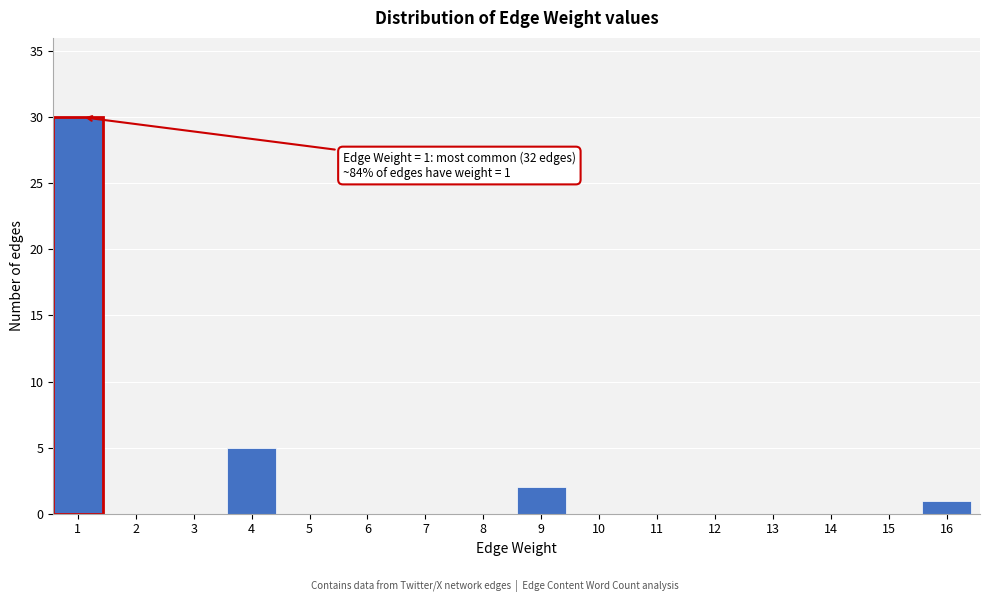

Reading left to right, extract all data points from this chart.

1=30	2=0	3=0	4=5	5=0	6=0	7=0	8=0	9=2	10=0	11=0	12=0	13=0	14=0	15=0	16=1